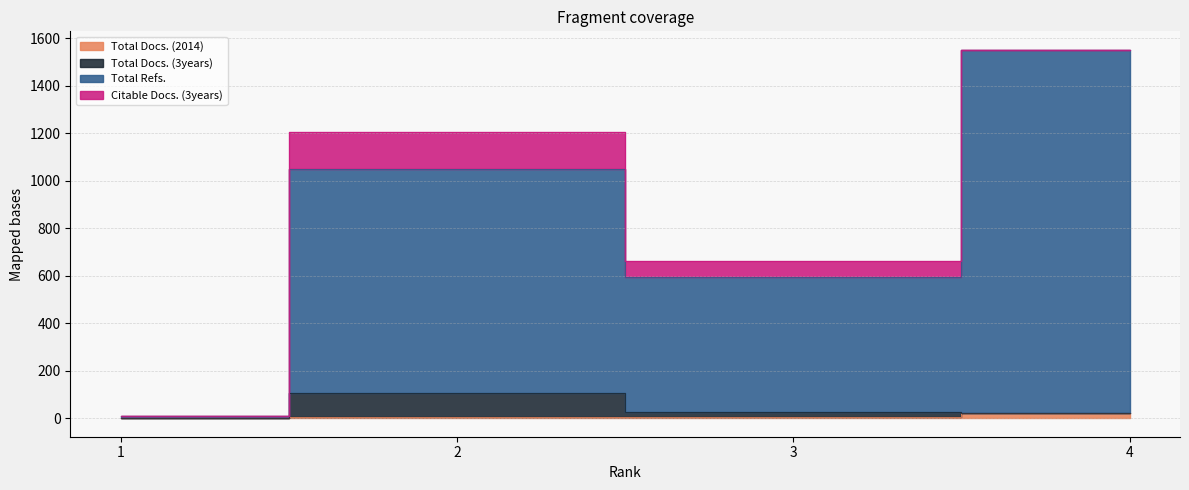

What is the average value of the Total Docs. (2014) series?

9